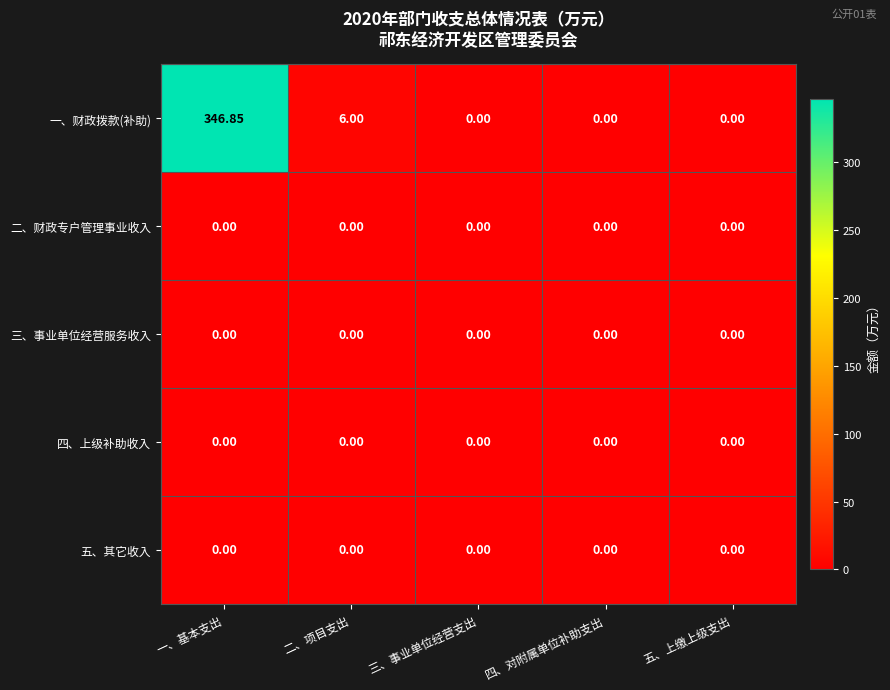

Which series has the largest total across all categories?

一、财政拨款(补助)